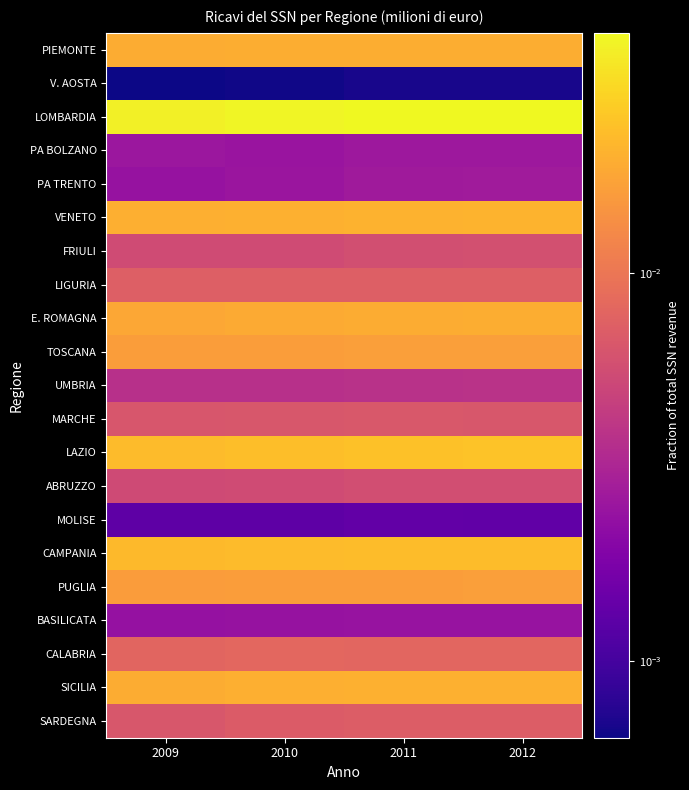

Rank the series at 2012 from lowest to highest value.

V. AOSTA, MOLISE, BASILICATA, PA BOLZANO, PA TRENTO, UMBRIA, ABRUZZO, FRIULI, MARCHE, SARDEGNA, LIGURIA, CALABRIA, TOSCANA, PUGLIA, E. ROMAGNA, PIEMONTE, SICILIA, VENETO, CAMPANIA, LAZIO, LOMBARDIA